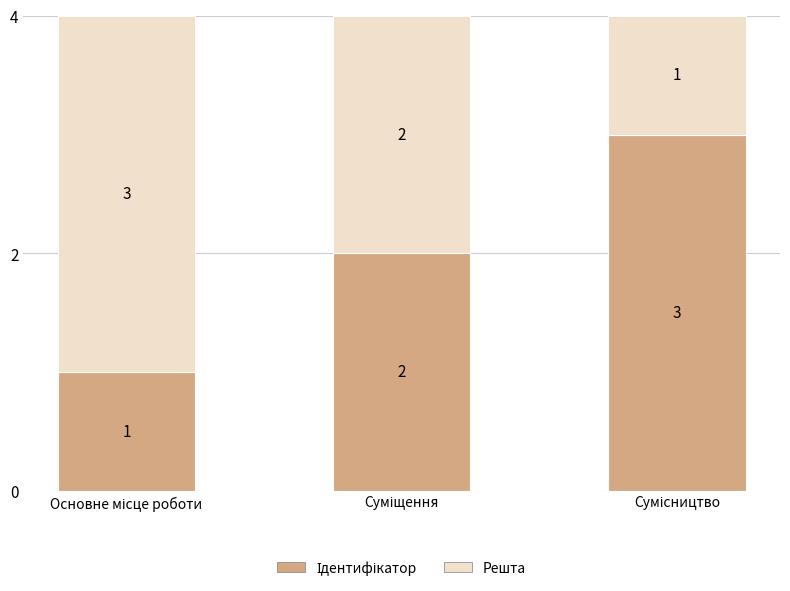

Does the chart contain stacked bars?

Yes